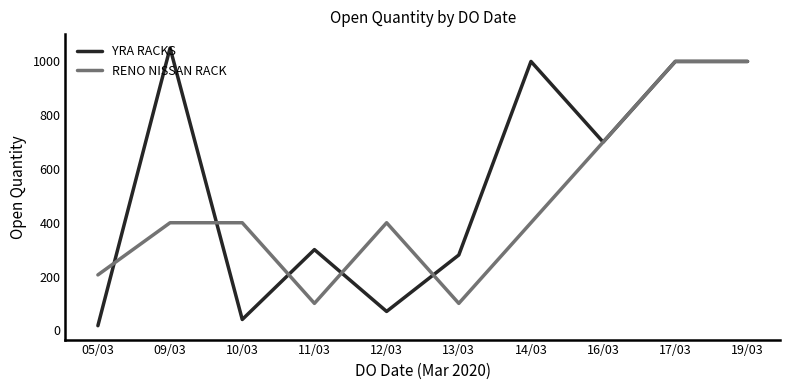

List the series in order of their overall mean, lowest first.

RENO NISSAN RACK, YRA RACKS